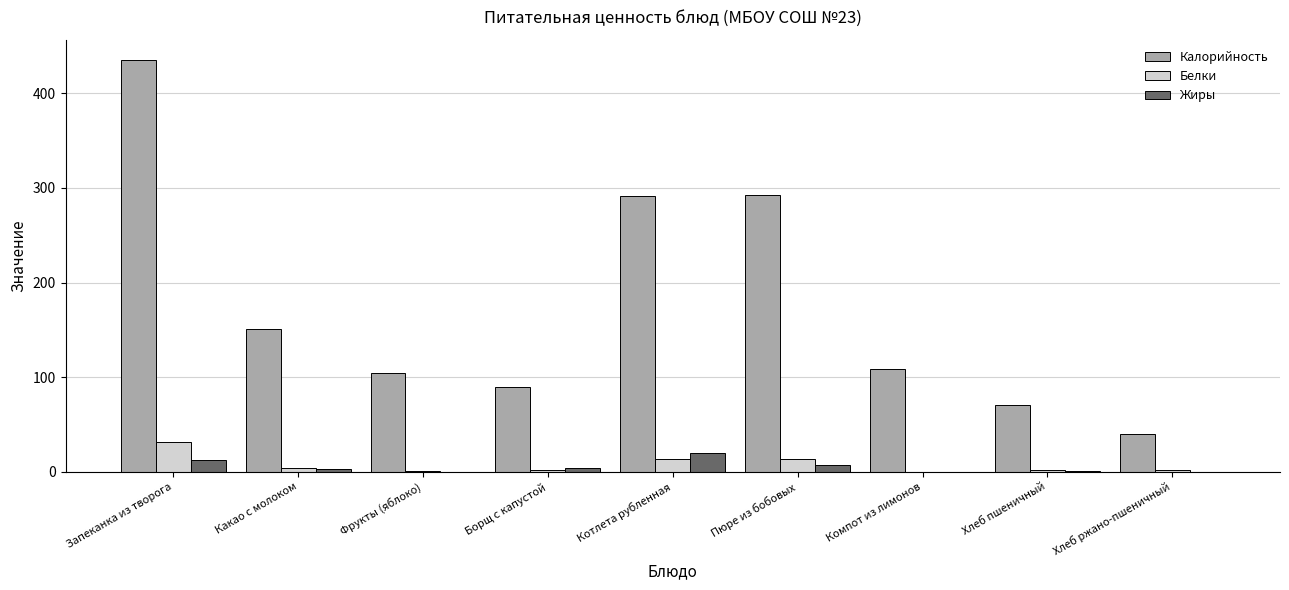

What are all the series names shown in the legend?

Калорийность, Белки, Жиры